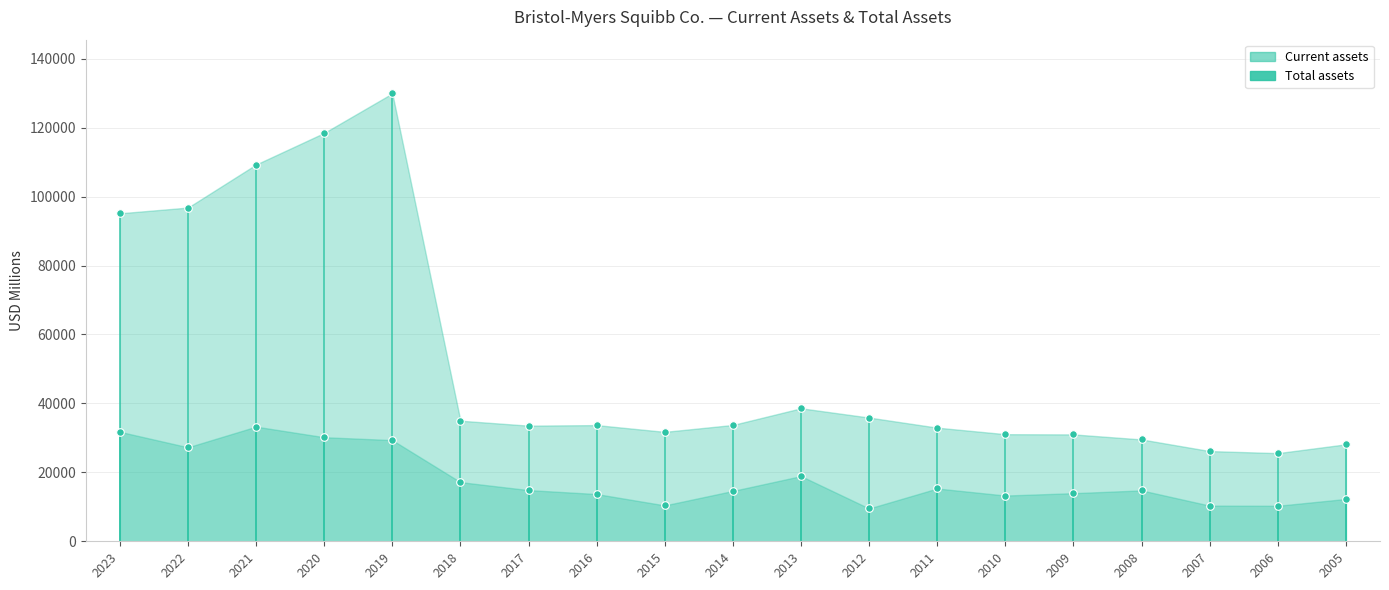

Is the value of Total assets at 2021 greater than the value of Current assets at 2020?

Yes